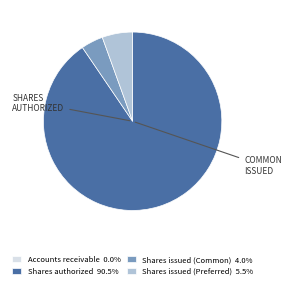

True or false: Shares issued (Common) accounts for 4% of the total.

True